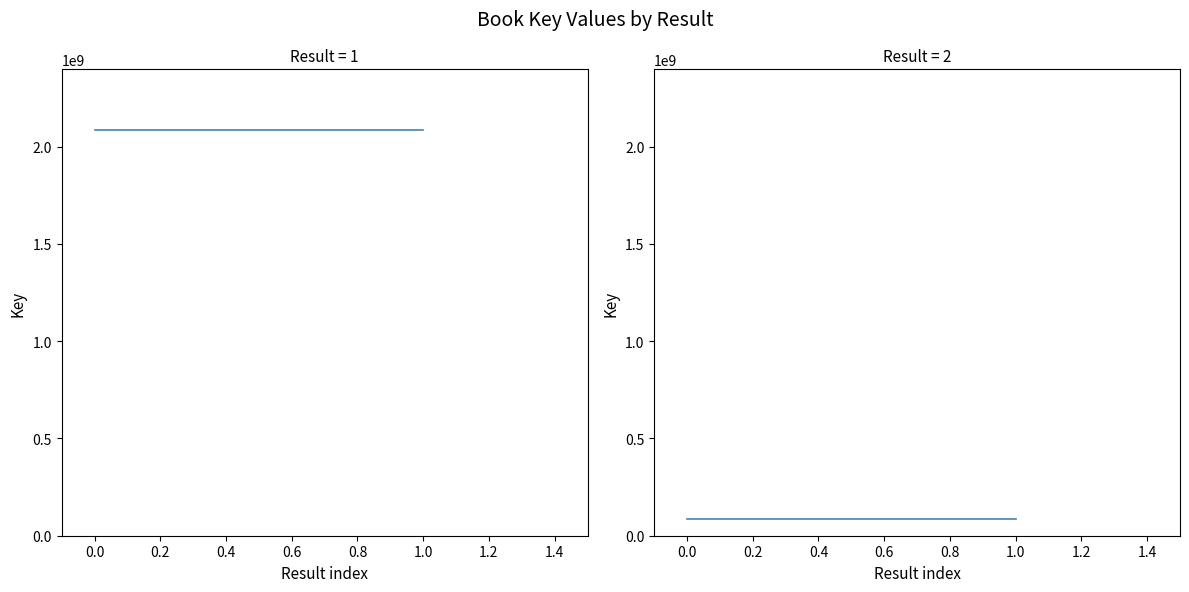

What is the minimum value shown in the chart?

85407906